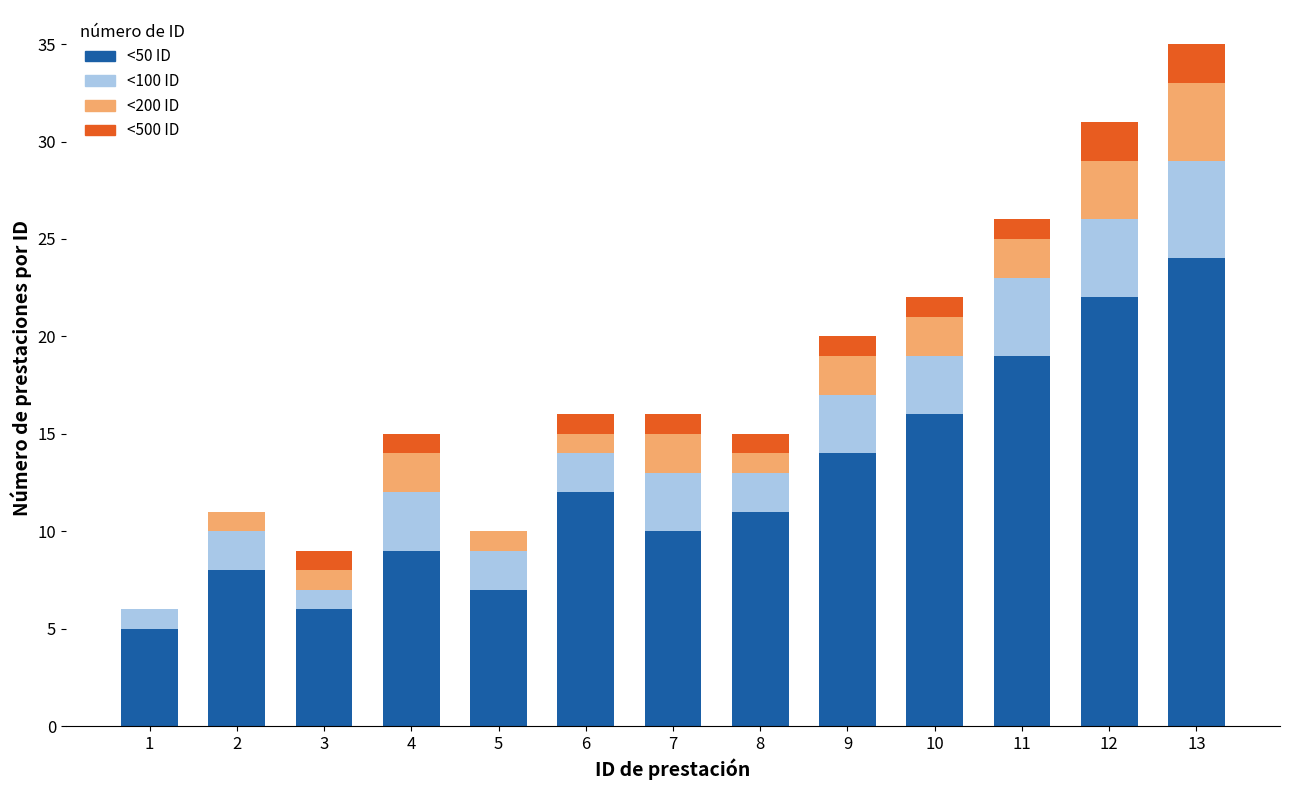

Is it true that <50 ID equals 16 at 7?

False